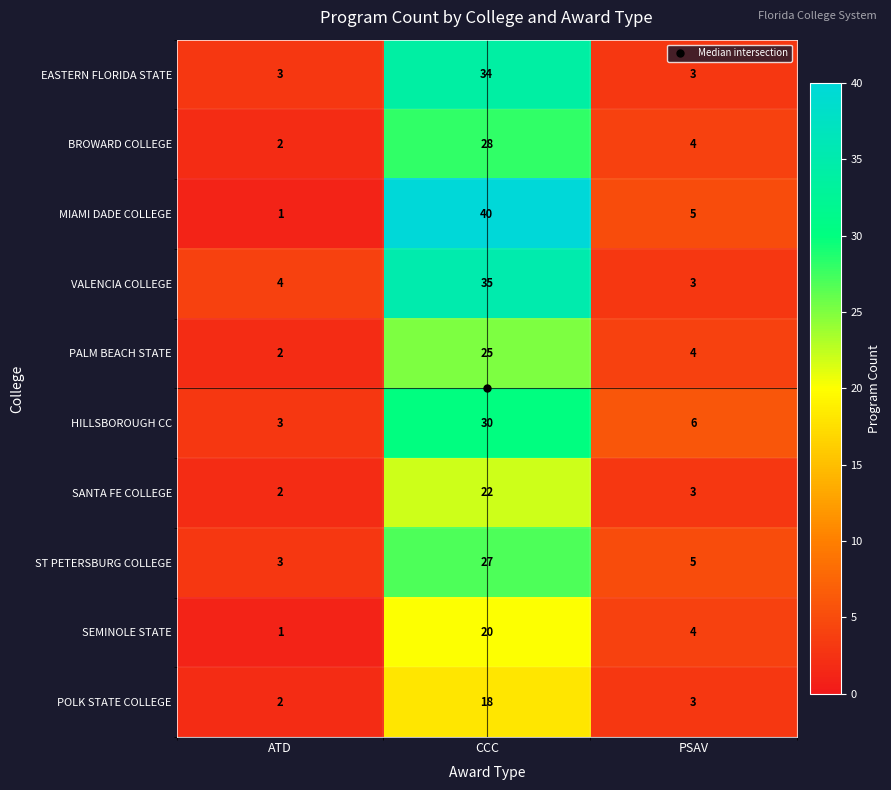

At which category does the chart reach its minimum across all series?

ATD